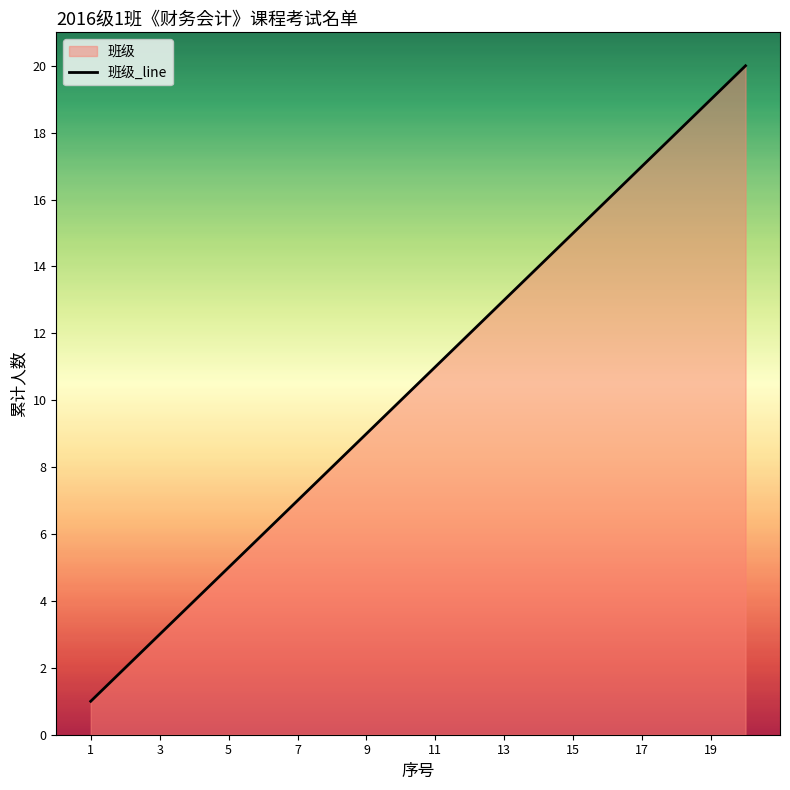

What is the greatest value displayed?

20